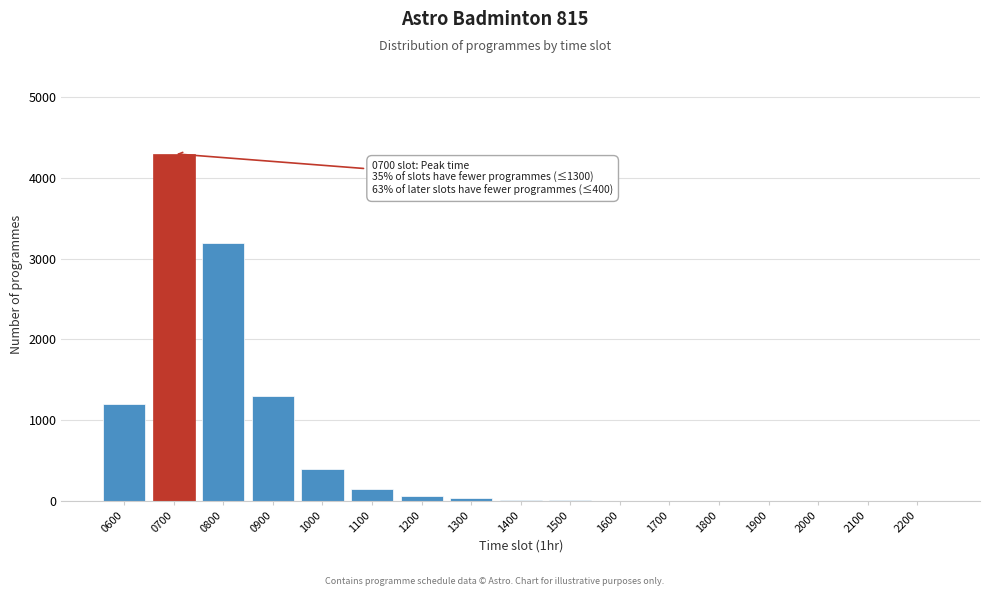

What is the sum of all values?

10671